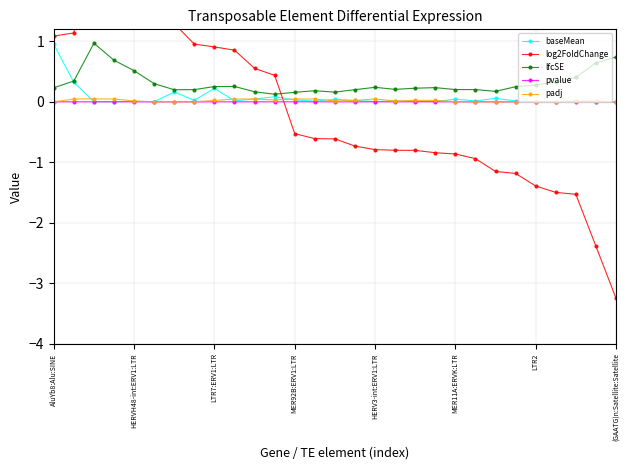

True or false: pvalue has more than 0 interior local peaks.

True